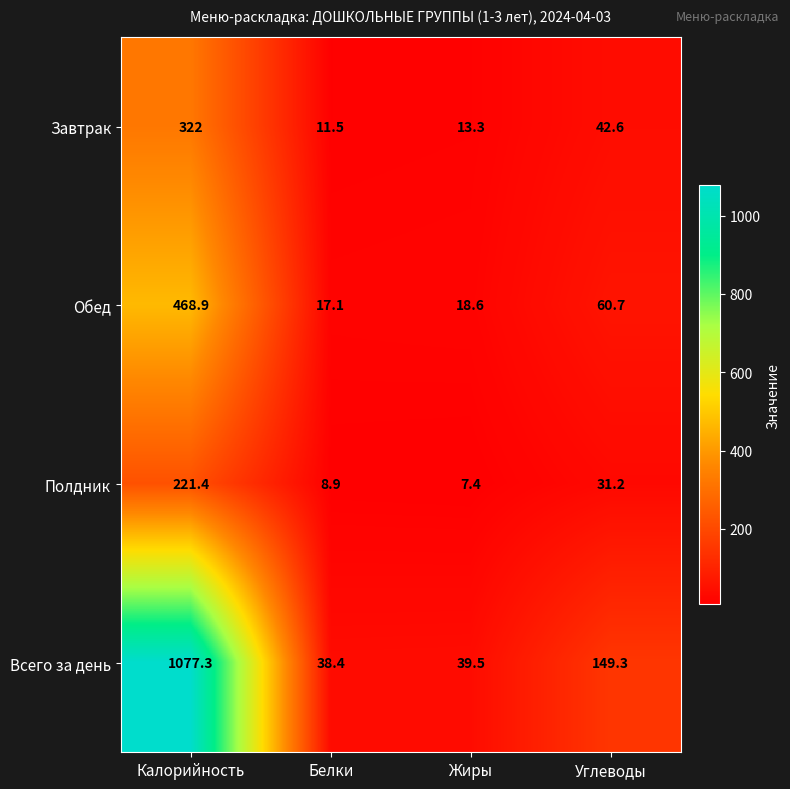

What is the difference between the Обед values at Калорийность and Жиры?

450.3